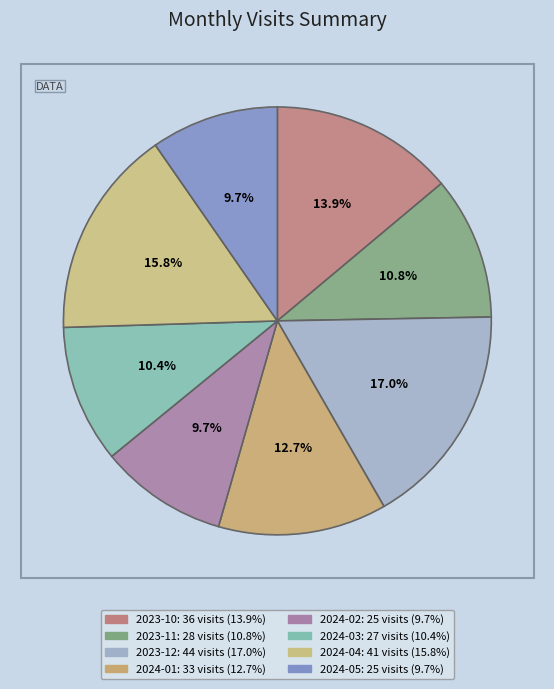

Is there any slice that represents more than half of the pie?

No